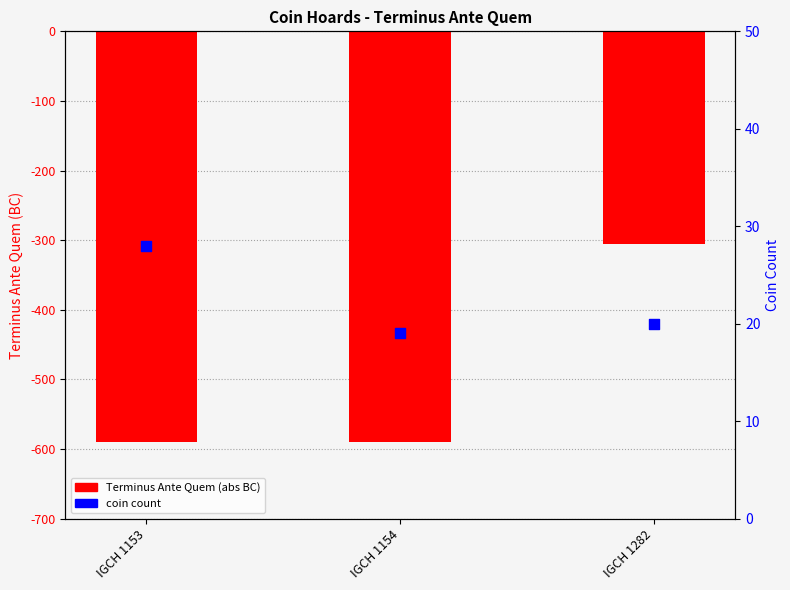

Is the value of Terminus Ante Quem (abs) at IGCH 1154 greater than the value of coin count at IGCH 1282?

Yes